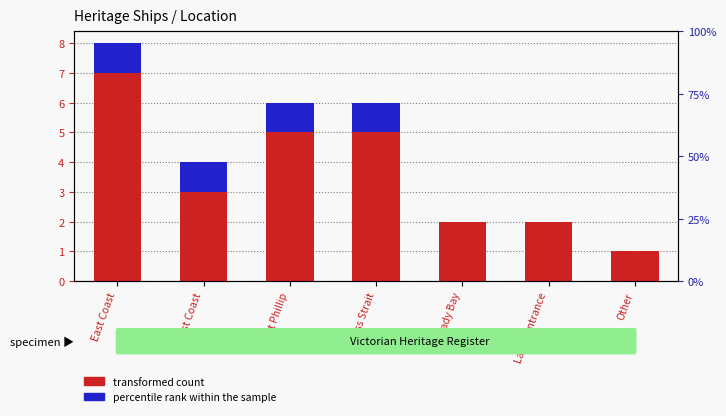

Which category has the highest value in the transformed count series?

East Coast